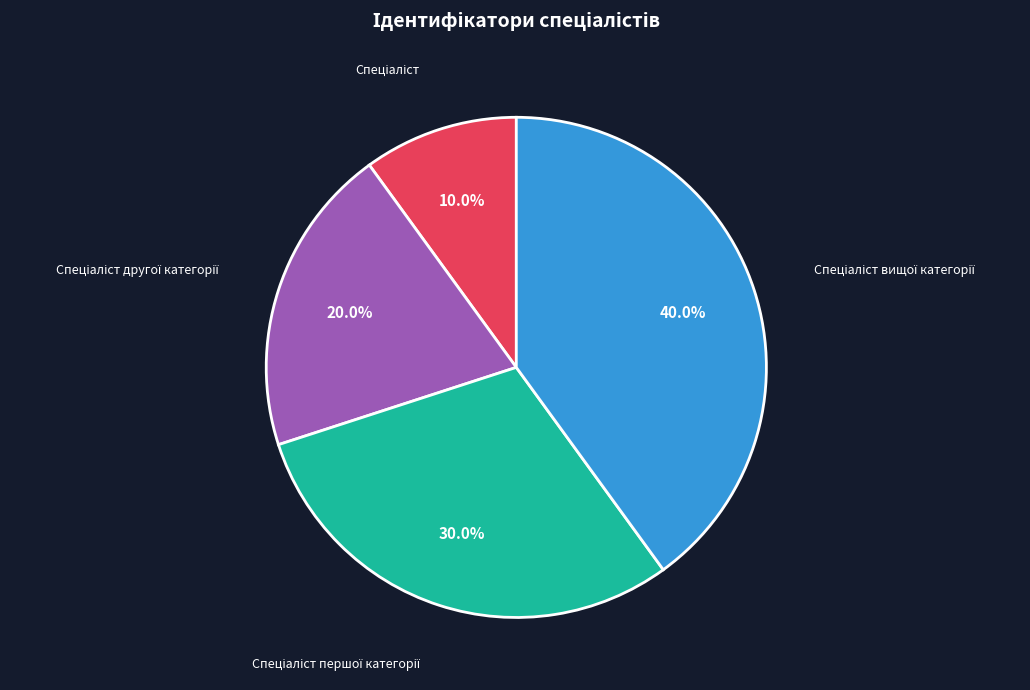

Does any single category account for the majority?

No